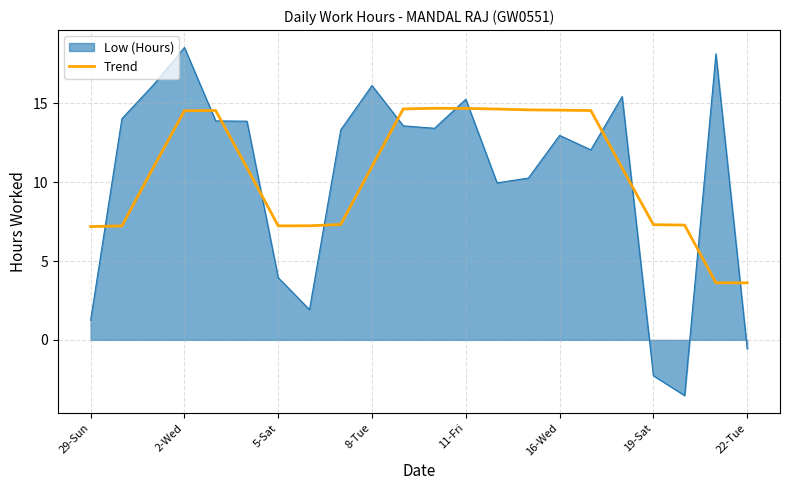

How many lines are shown in the chart?

2